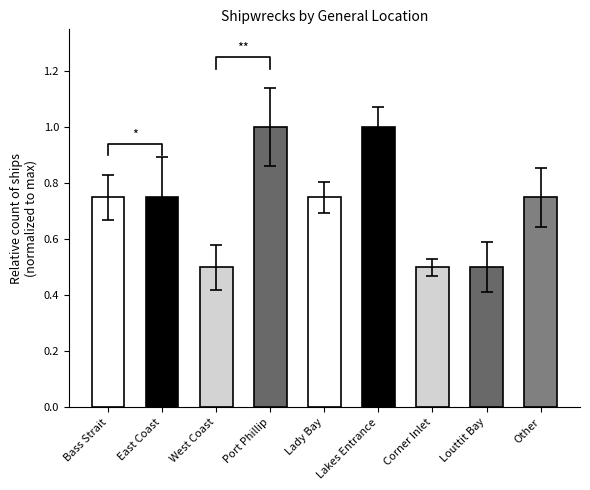

How many bars are there in total?

9